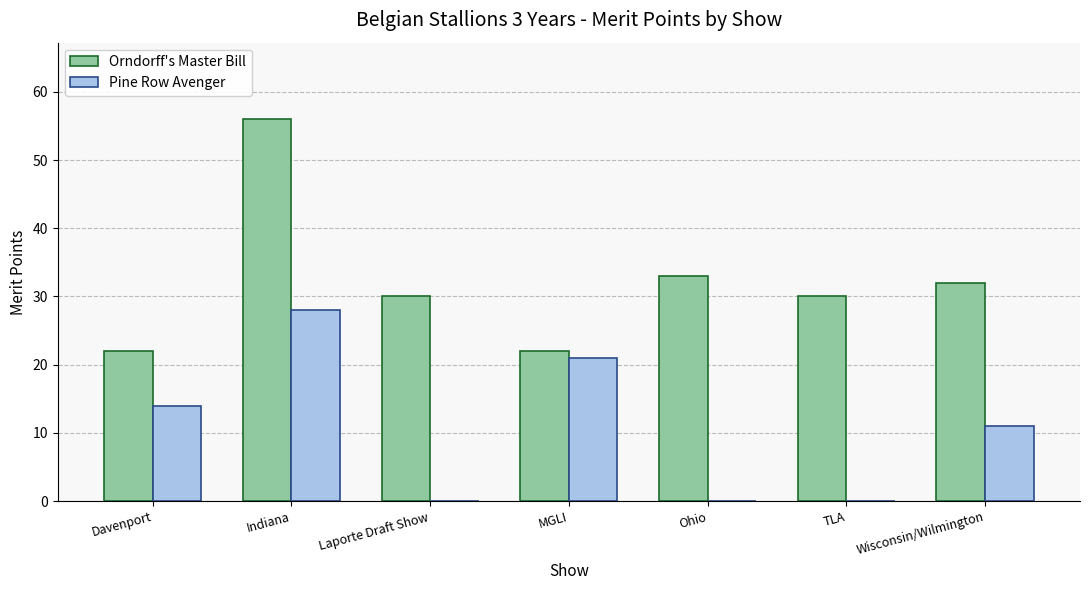

Which category has the highest value in the Orndorff's Master Bill series?

Indiana